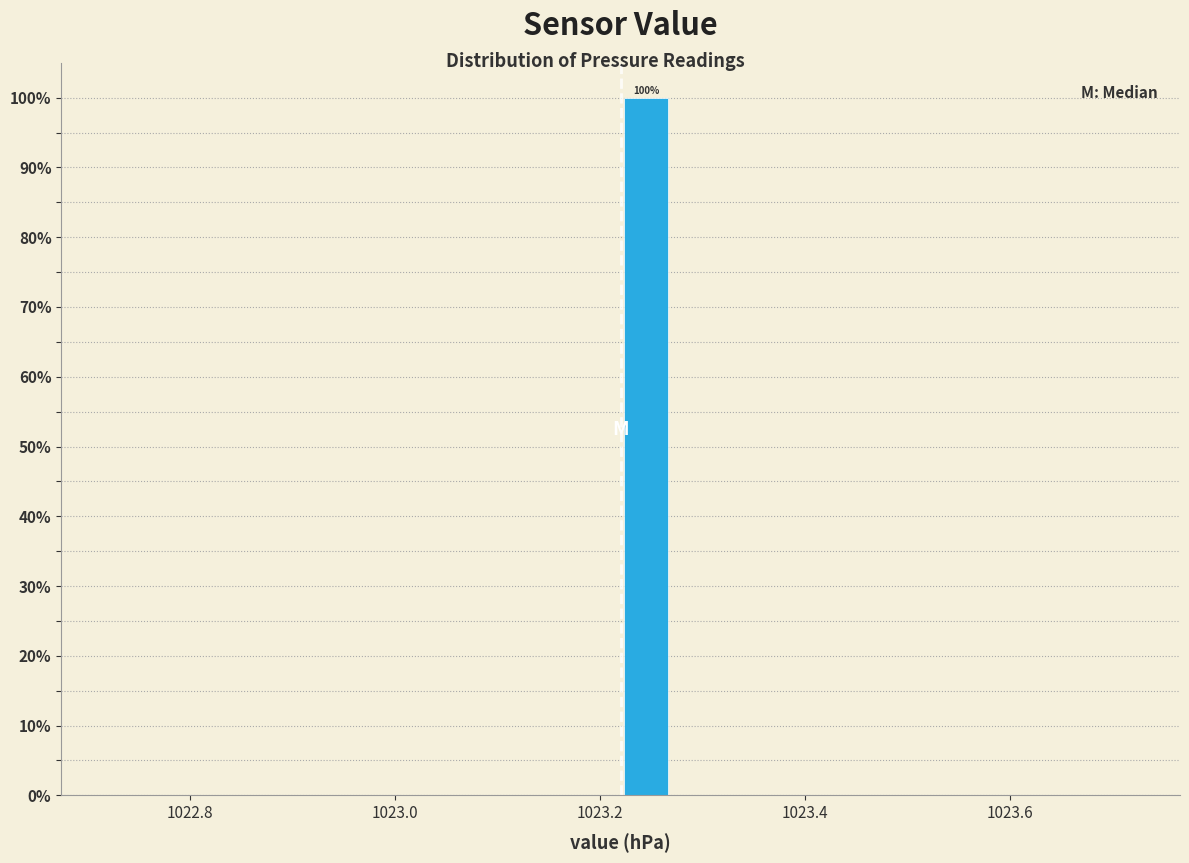

Read against the x-axis, roughly where is the centre of the tallest bar?

1023.24